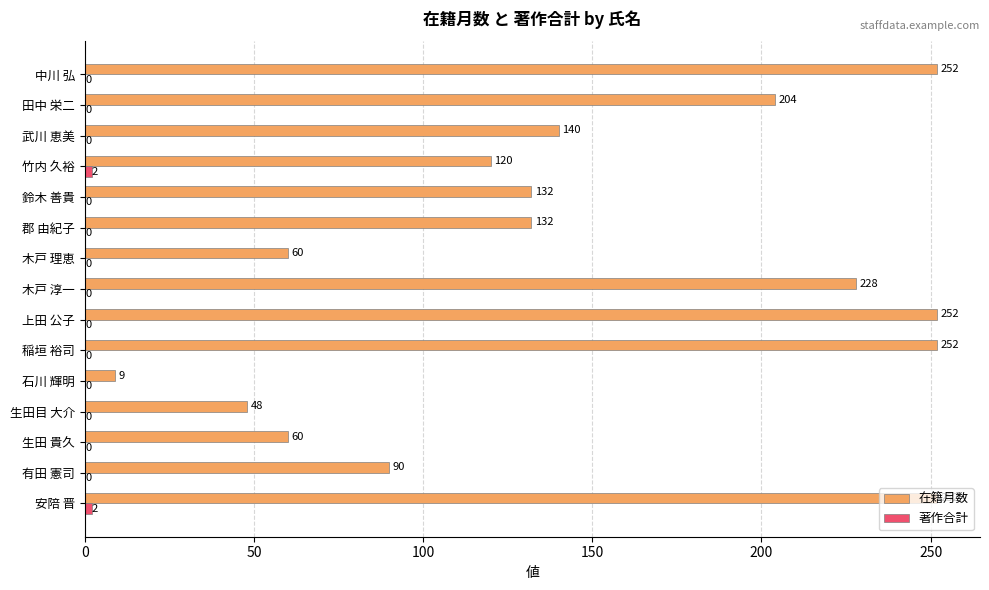

What is the approximate value of 在籍月数 at 中川 弘, to the nearest 50?

250